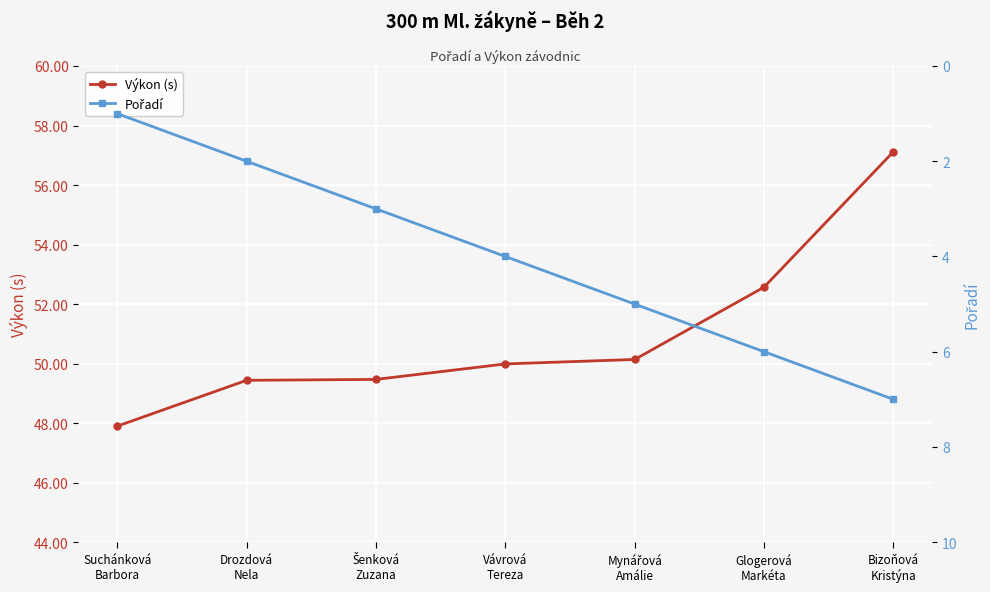

Rank the categories by Výkon (s) value from lowest to highest.

Suchánková
Barbora, Drozdová
Nela, Šenková
Zuzana, Vávrová
Tereza, Mynářová
Amálie, Glogerová
Markéta, Bizoňová
Kristýna